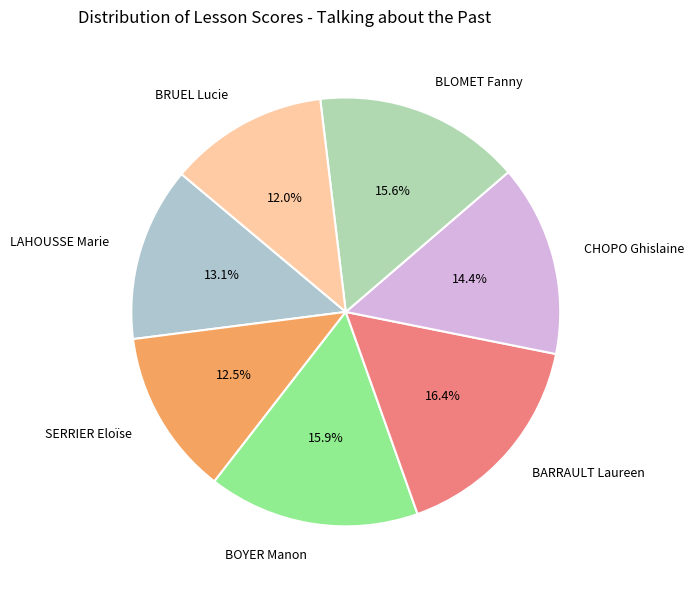

Is there a majority slice in this chart?

No